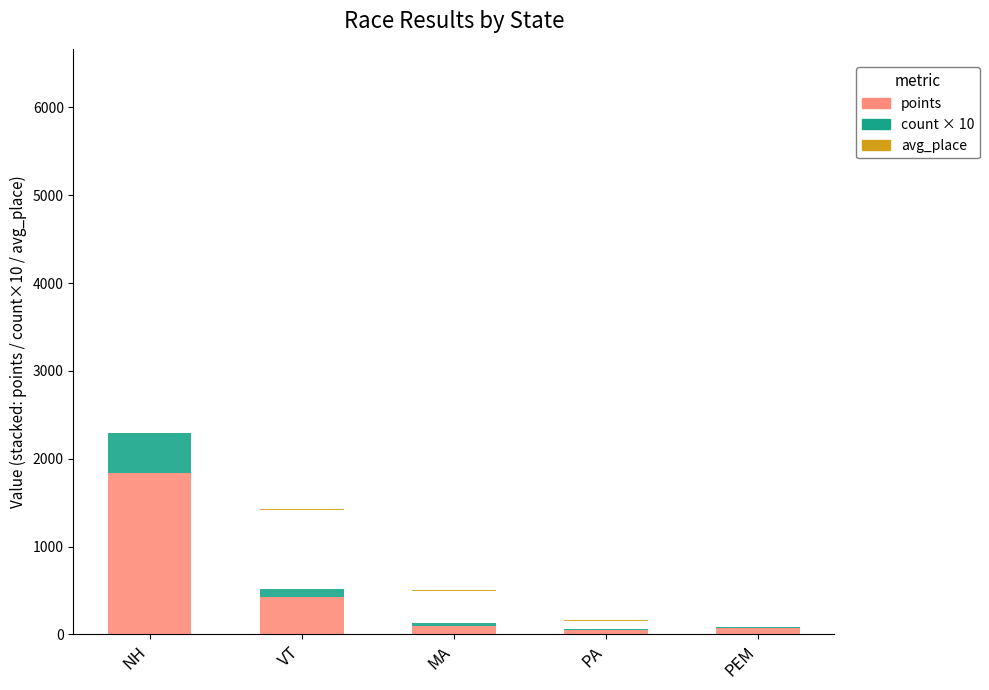

The value of avg_place at PEM is 5. True or false?

False